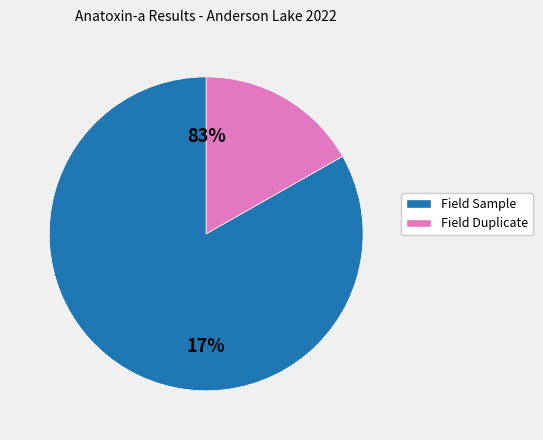

Is it true that Field Sample is 10% of the pie?

False